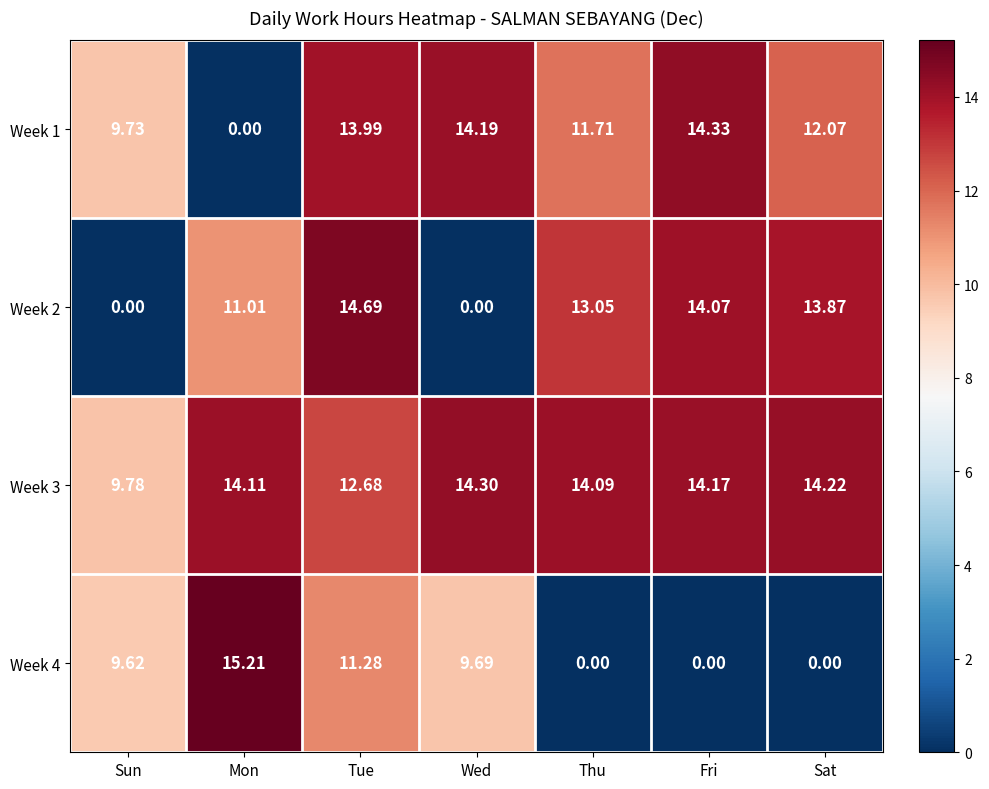

At which category is the sum across all series the highest?

Tue